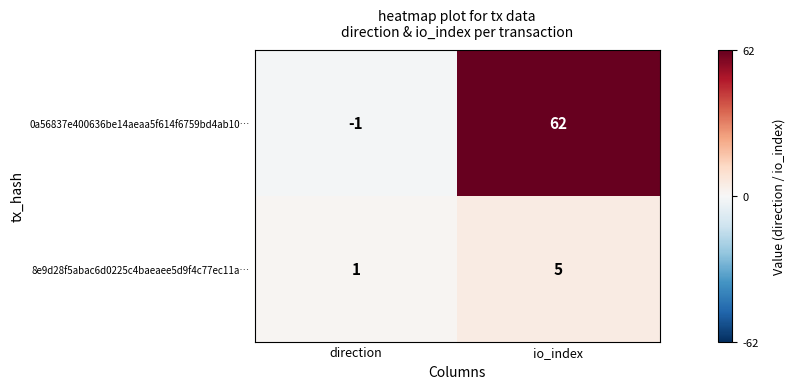

True or false: 0a56837e400636be14aeaa5f614f6759bd4ab10… has a value of 62 at io_index.

True